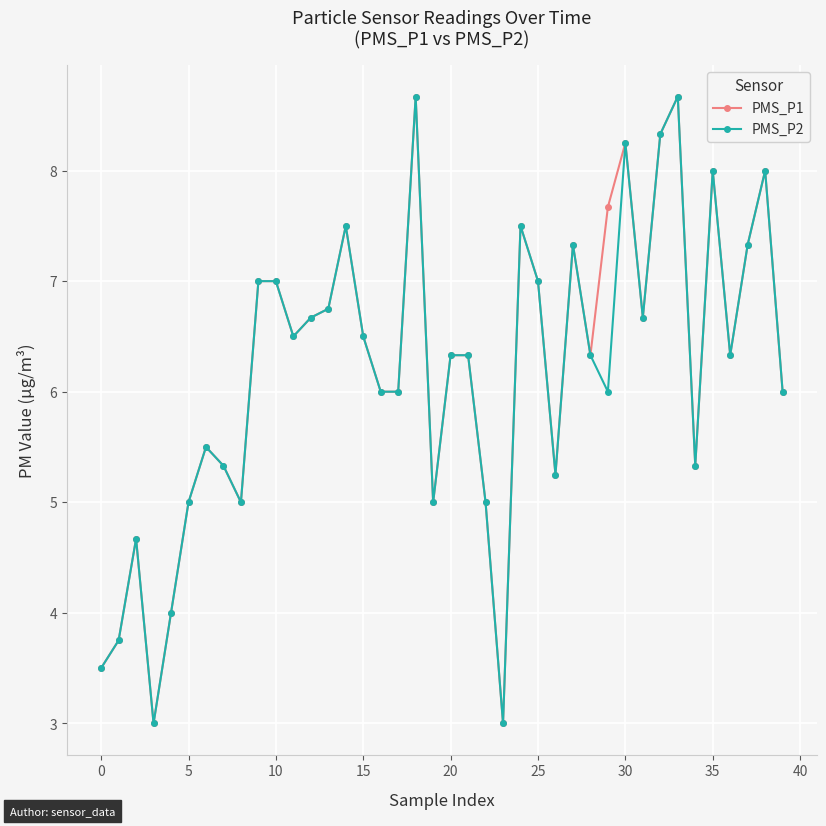

What is the minimum value shown in the chart?

3.0